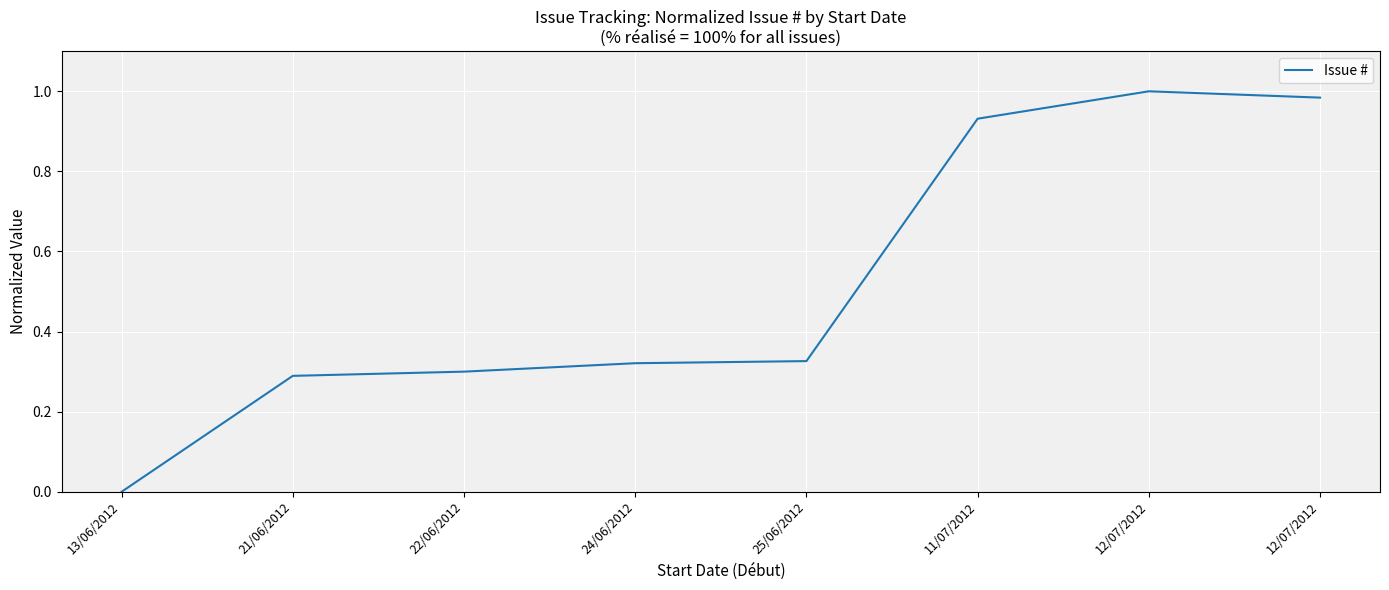

Count the number of values greater than 0.

7